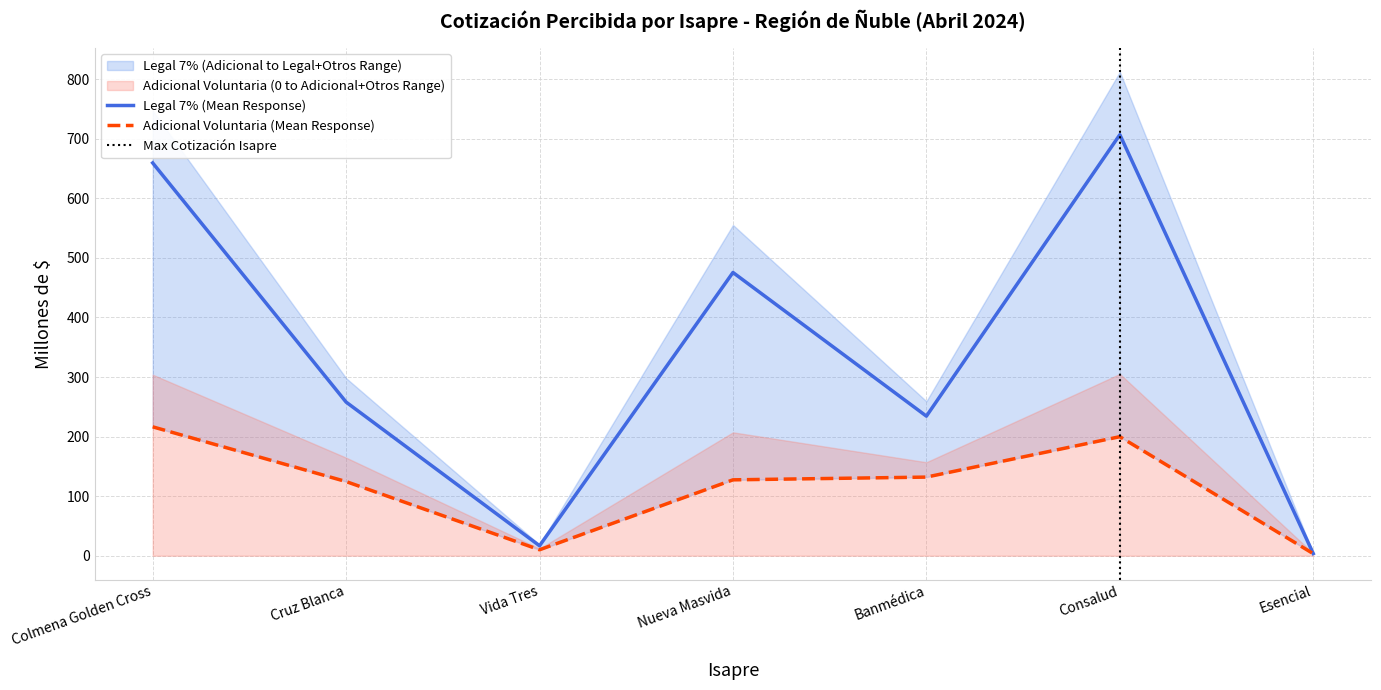

Rank the series at Vida Tres from highest to lowest value.

Legal (7%), Adicional Voluntaria